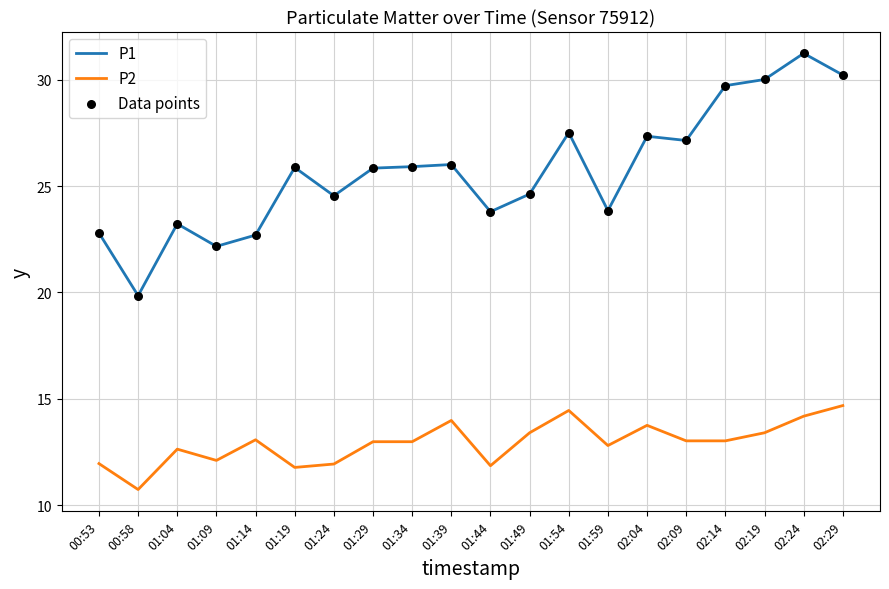

Which series has the largest total across all categories?

P1